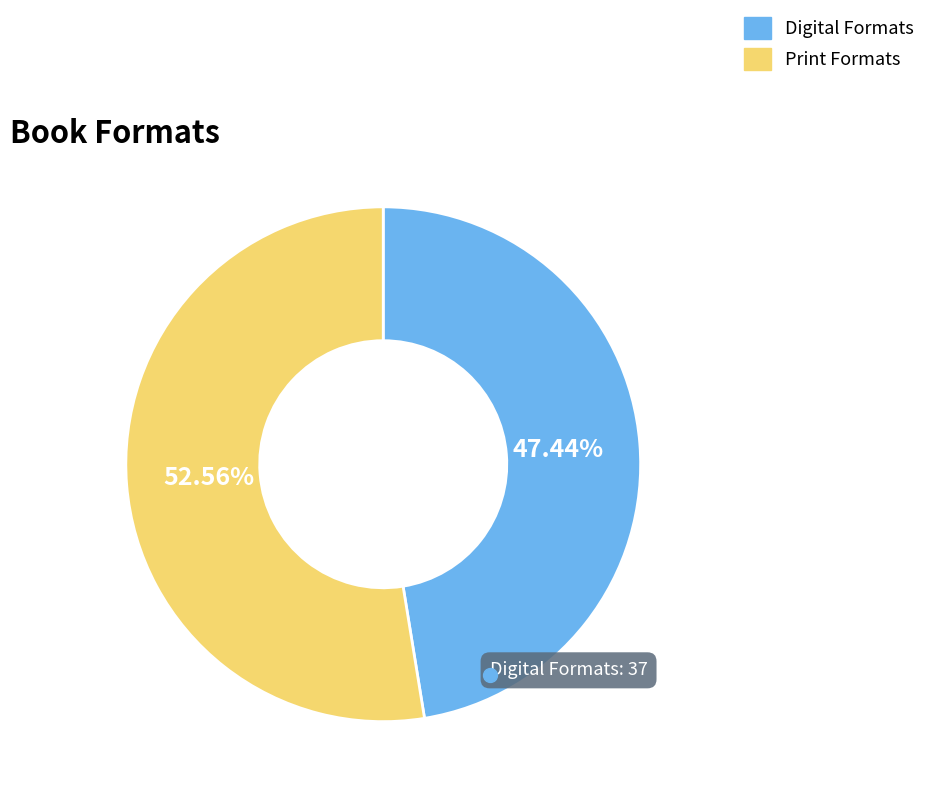

What is the ratio of the value at Digital Formats to the value at Print Formats?

0.9